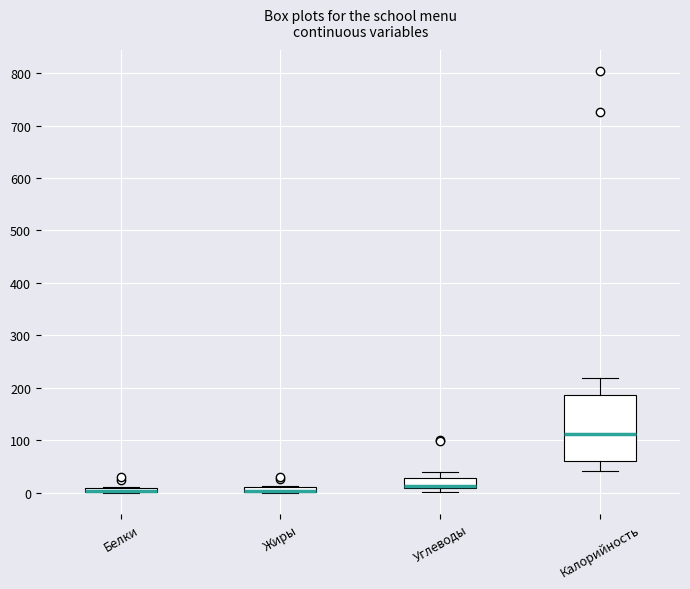

Comparing the boxes themselves (not the whiskers), which one is the tallest?

Калорийность